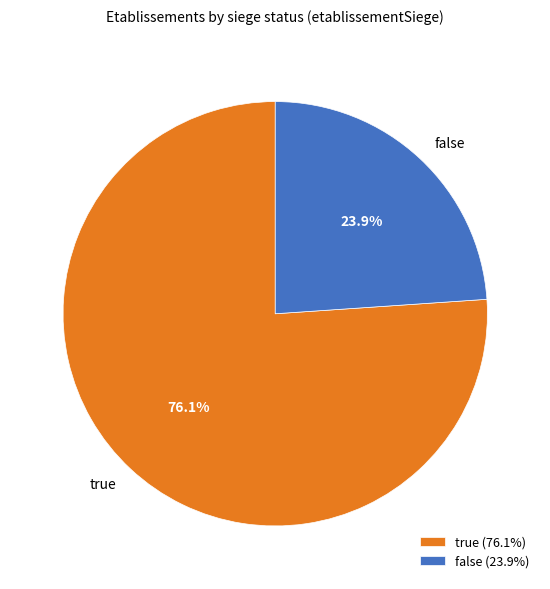

Rank the categories by value from highest to lowest.

true, false